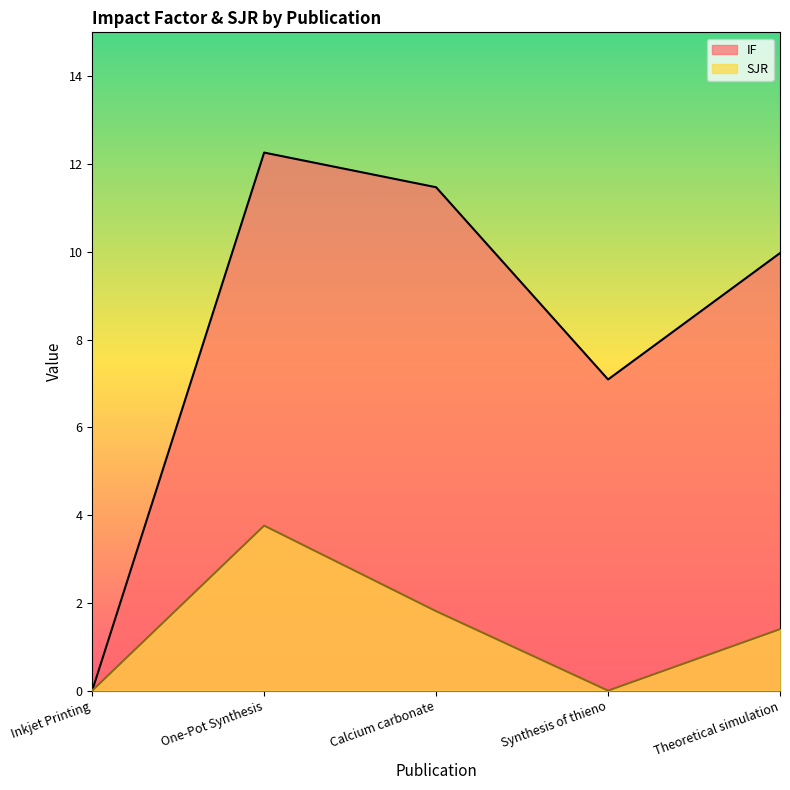

Between One-Pot Synthesis and Theoretical simulation, which is larger?

One-Pot Synthesis